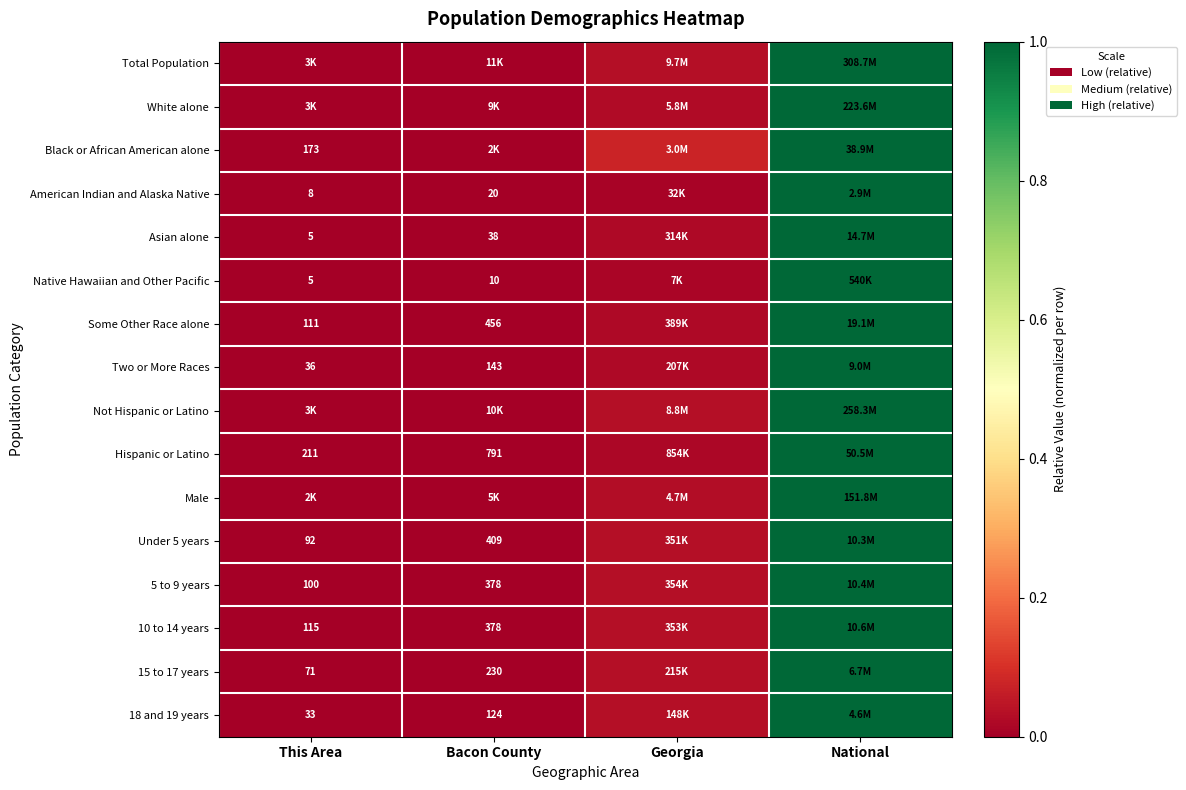

Where is Under 5 years nearest to the value 0?

This Area